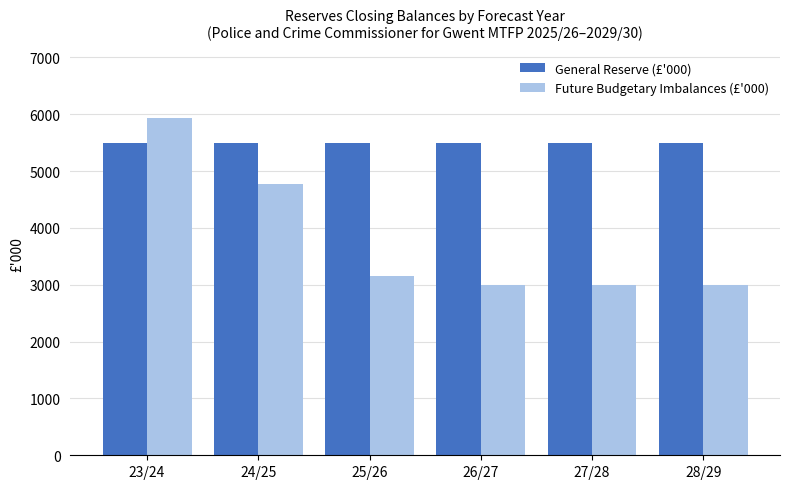

What is the highest value of the Future Budgetary Imbalances (£'000) series?

5926.0